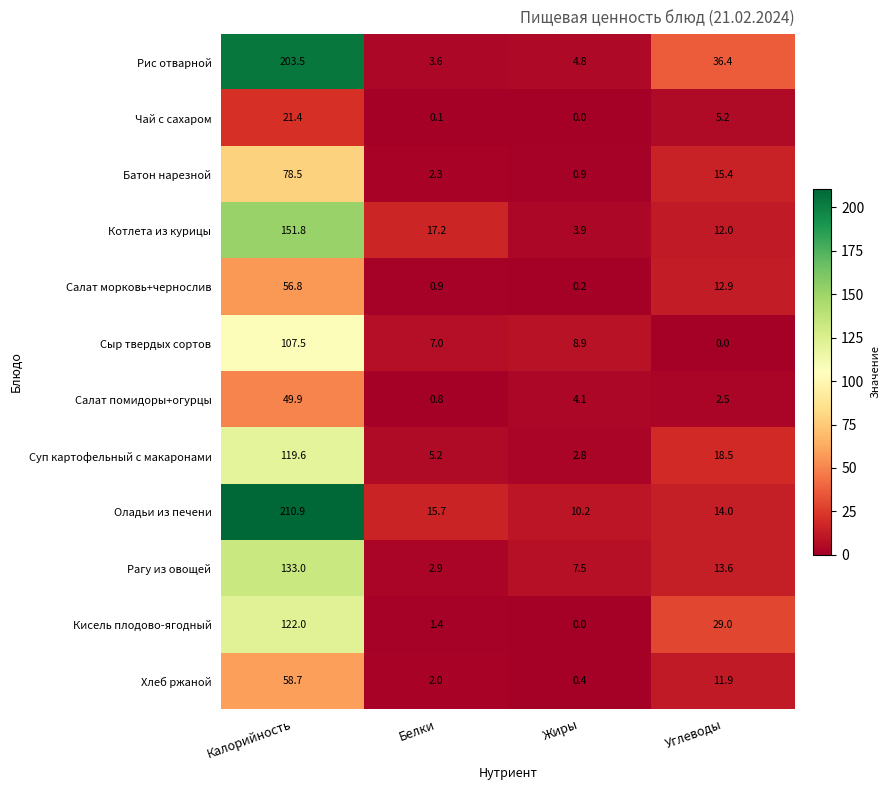

Rank the series by their maximum value, from lowest to highest.

Чай с сахаром, Салат помидоры+огурцы, Салат морковь+чернослив, Хлеб ржаной, Батон нарезной, Сыр твердых сортов, Суп картофельный с макаронами, Кисель плодово-ягодный, Рагу из овощей, Котлета из курицы, Рис отварной, Оладьи из печени